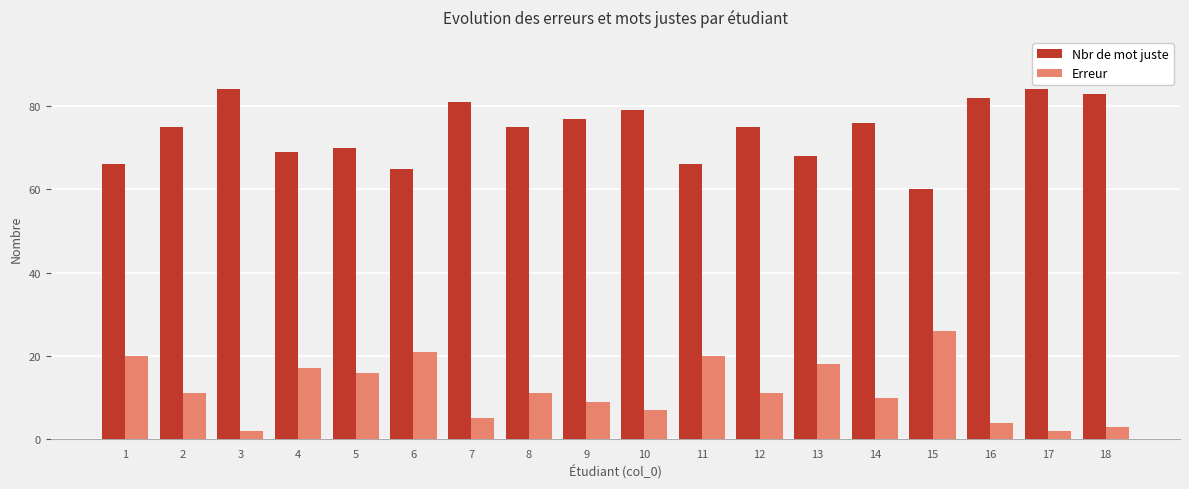

Reading left to right, list all the values displayed in this chart.

Nbr de mot juste: 1=66	2=75	3=84	4=69	5=70	6=65	7=81	8=75	9=77	10=79	11=66	12=75	13=68	14=76	15=60	16=82	17=84	18=83
Erreur: 1=20	2=11	3=2	4=17	5=16	6=21	7=5	8=11	9=9	10=7	11=20	12=11	13=18	14=10	15=26	16=4	17=2	18=3